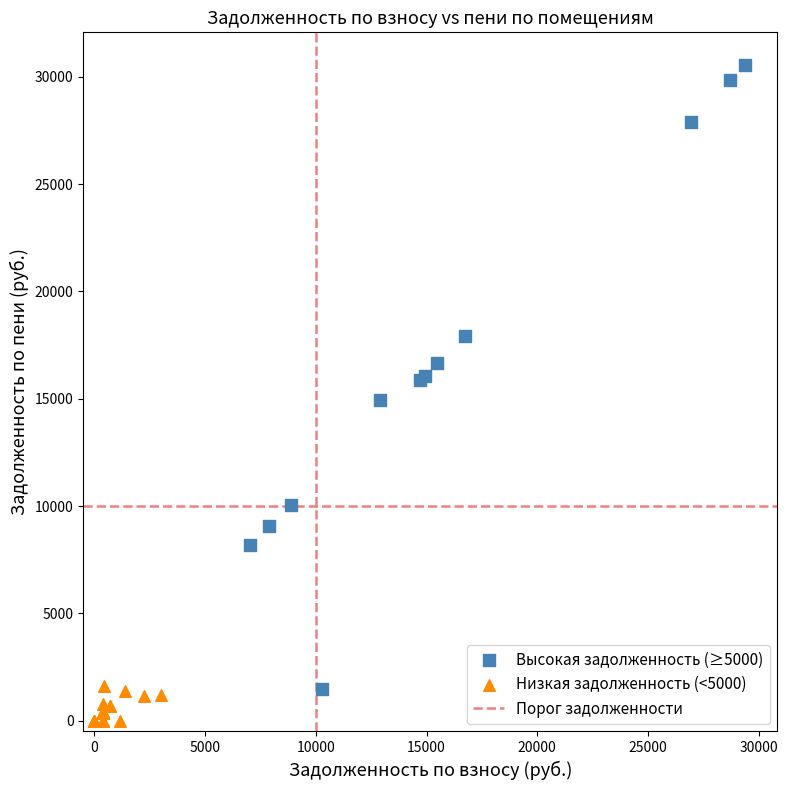

Which series contains the lowest Y value?

Низкая задолженность (<5000)